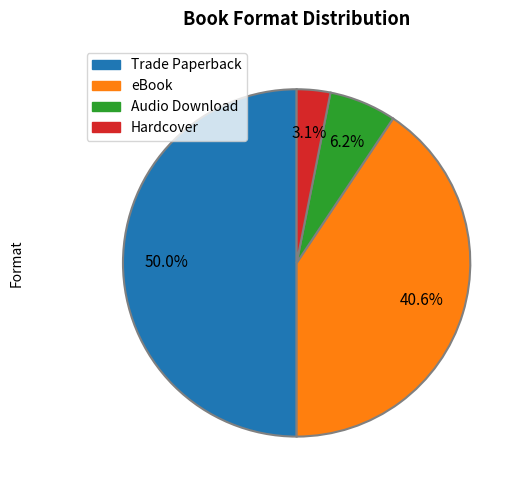

Is Hardcover the majority of the pie?

No